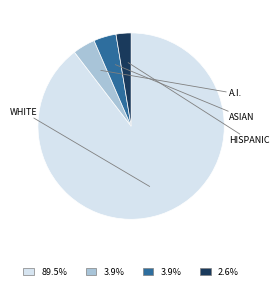

Is there any slice that represents more than half of the pie?

Yes